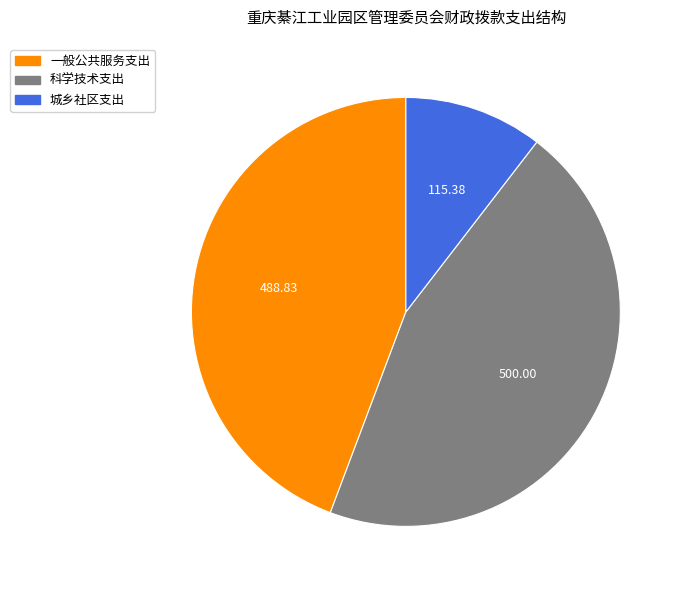

Combined, do 科学技术支出 and 城乡社区支出 account for over 50%?

Yes